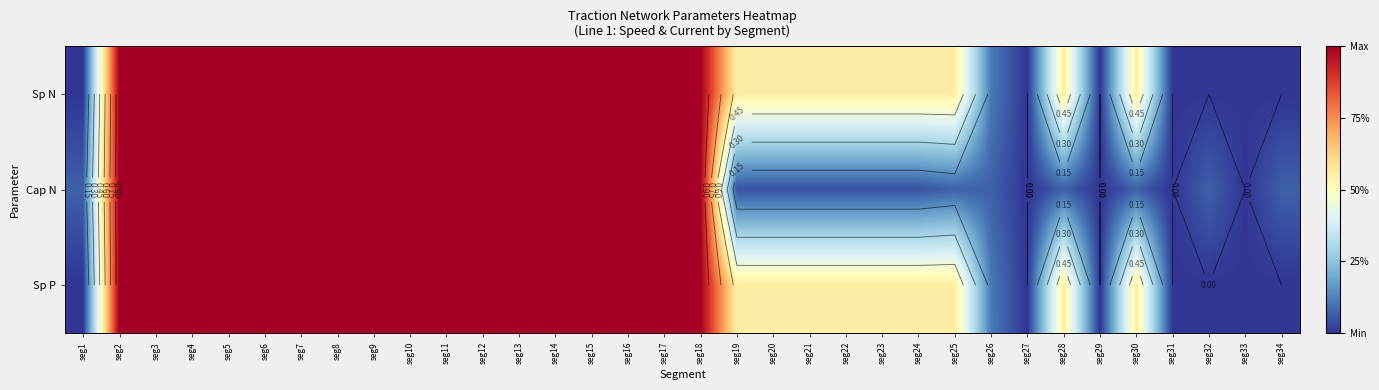

True or false: Cap N has a value of 1.0 at seg12.

True